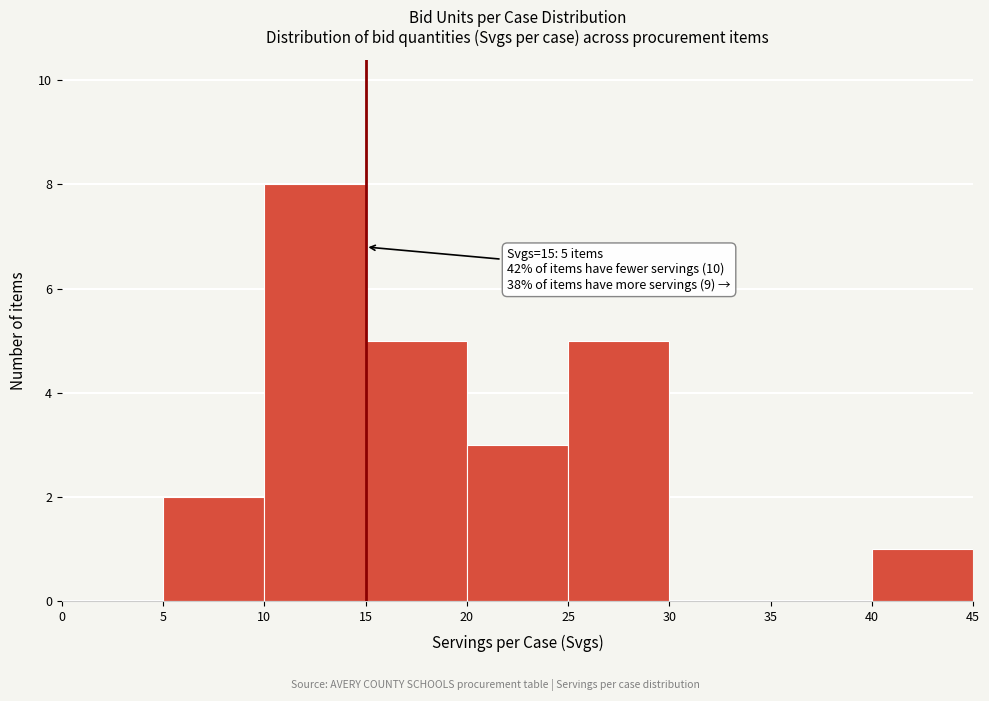

Which range on the x-axis has the tallest bar?

10 to 15